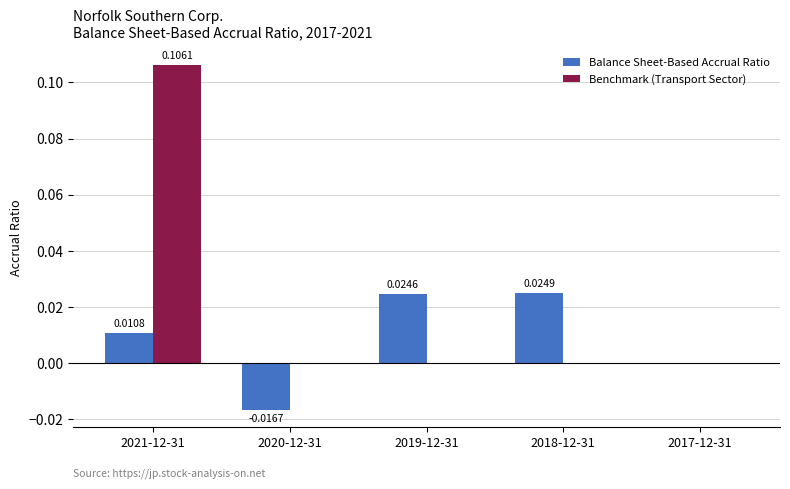

At which category is the sum across all series the highest?

2021-12-31